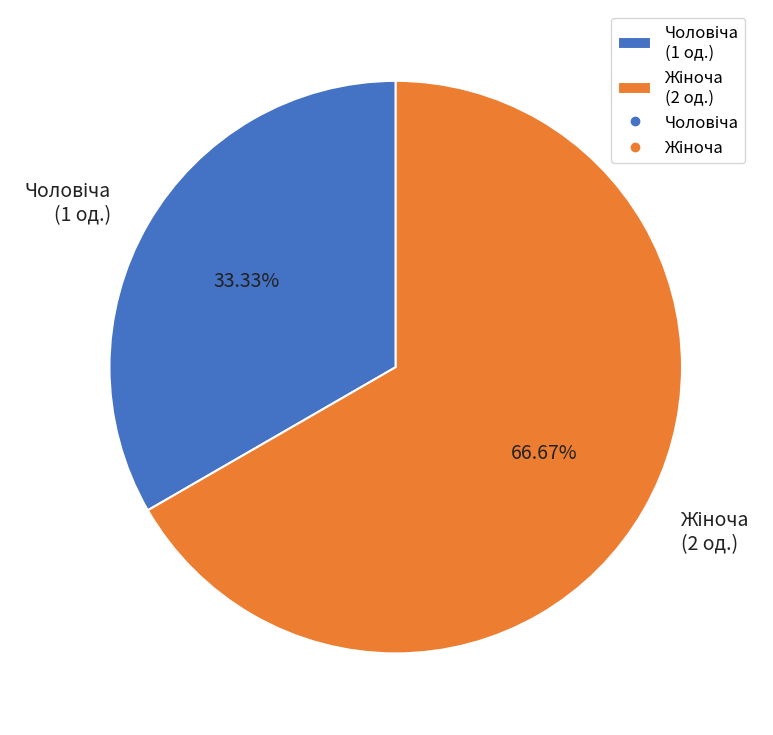

How many slices are in this pie chart?

2